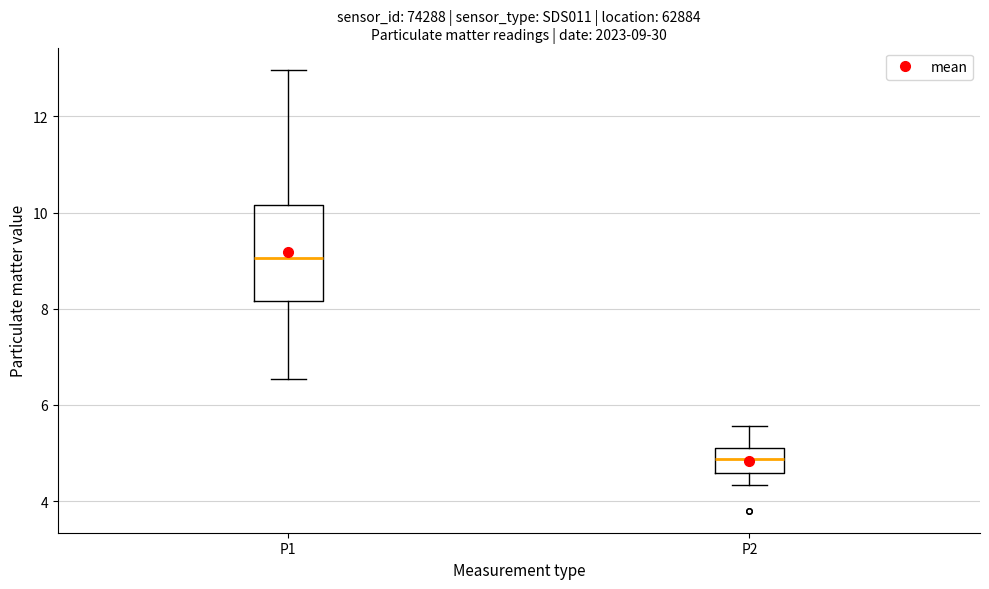

Which box's median line is the lowest?

P2